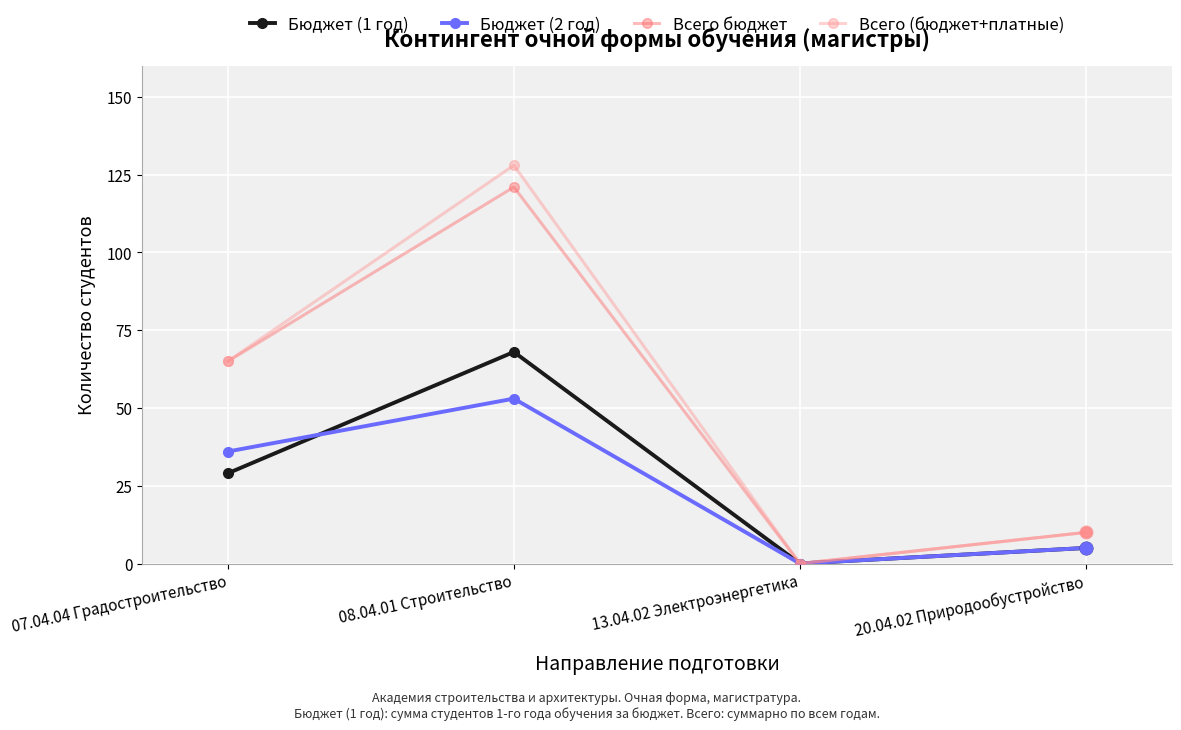

What is the total value across all series at 20.04.02 Природообустройство?

30